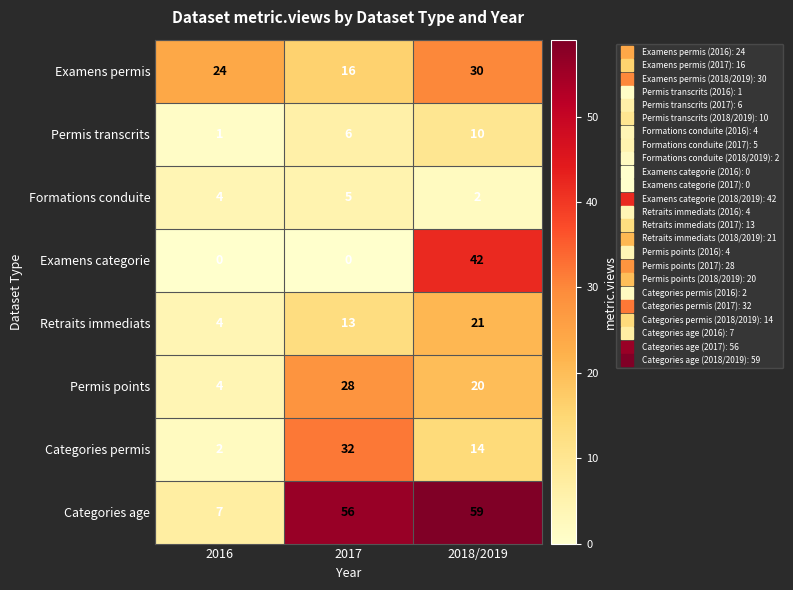

How many Examens permis values are between 16 and 30?

3